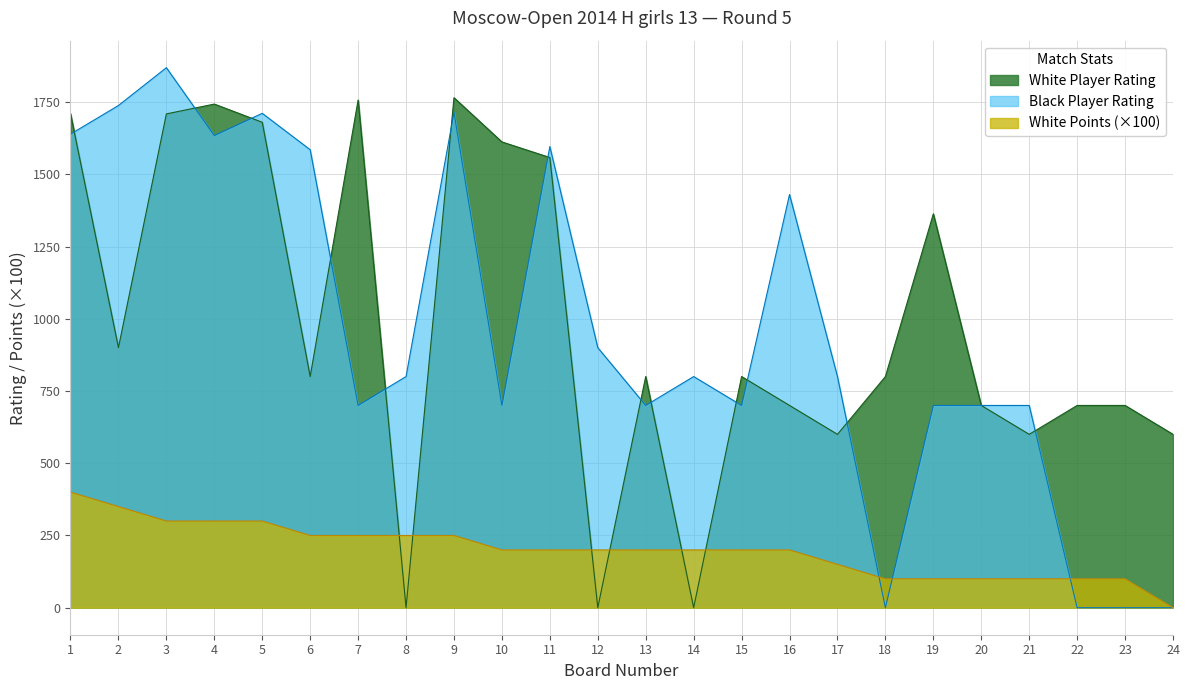

What is the value of the Black Player Rating point at the 1st from the left?

1639